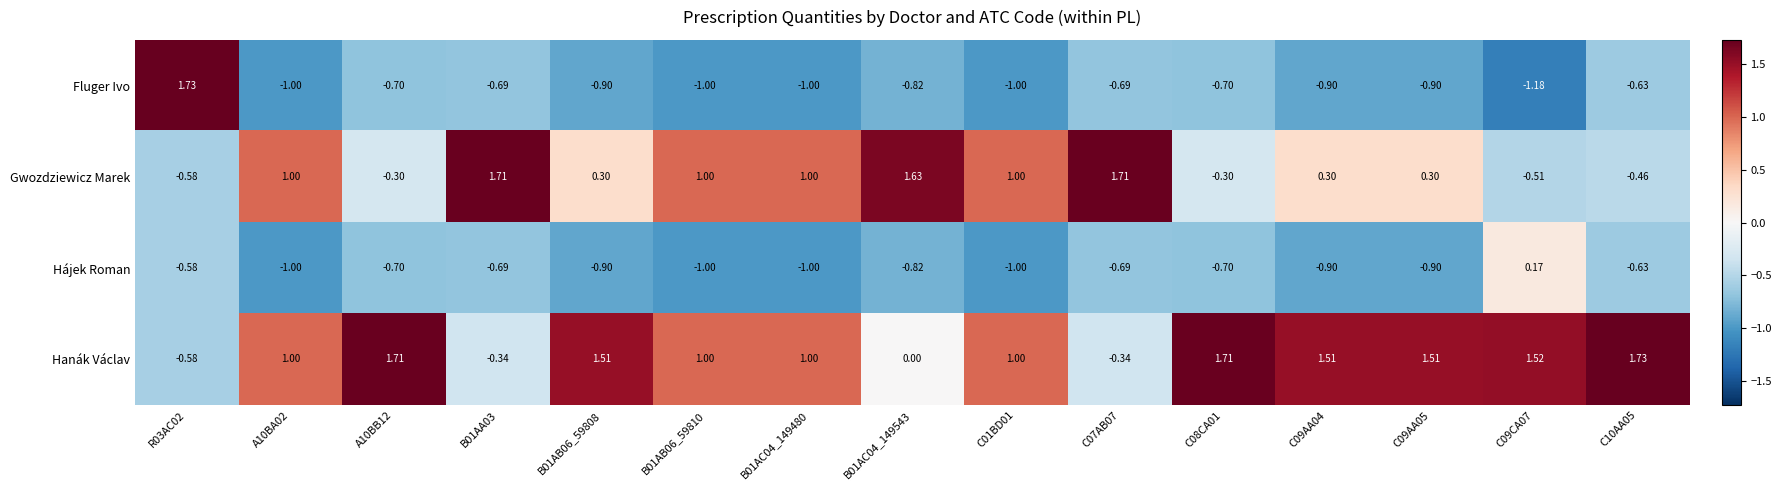

How many negative values does the Hanák Václav series have?

3